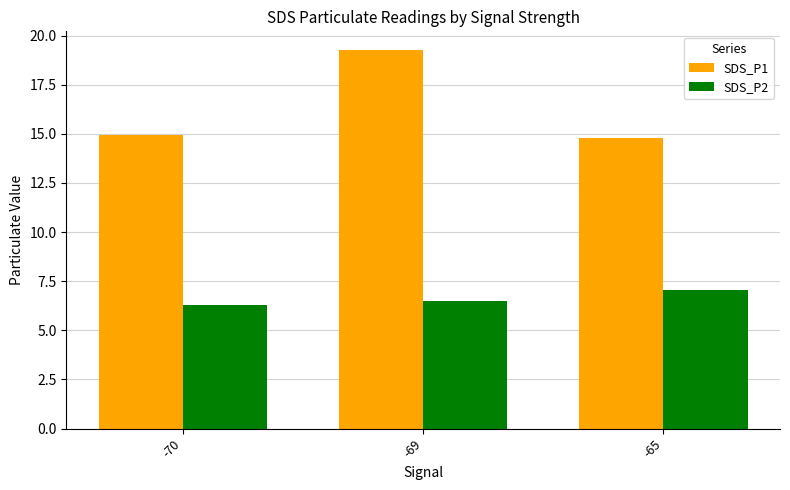

What is the total value across all series at -69?

25.7